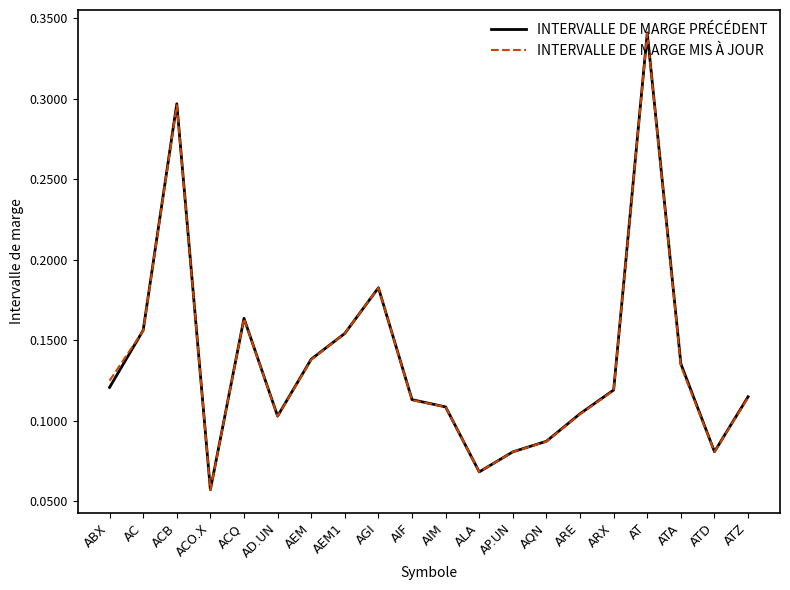

What position from the right is AC?

19